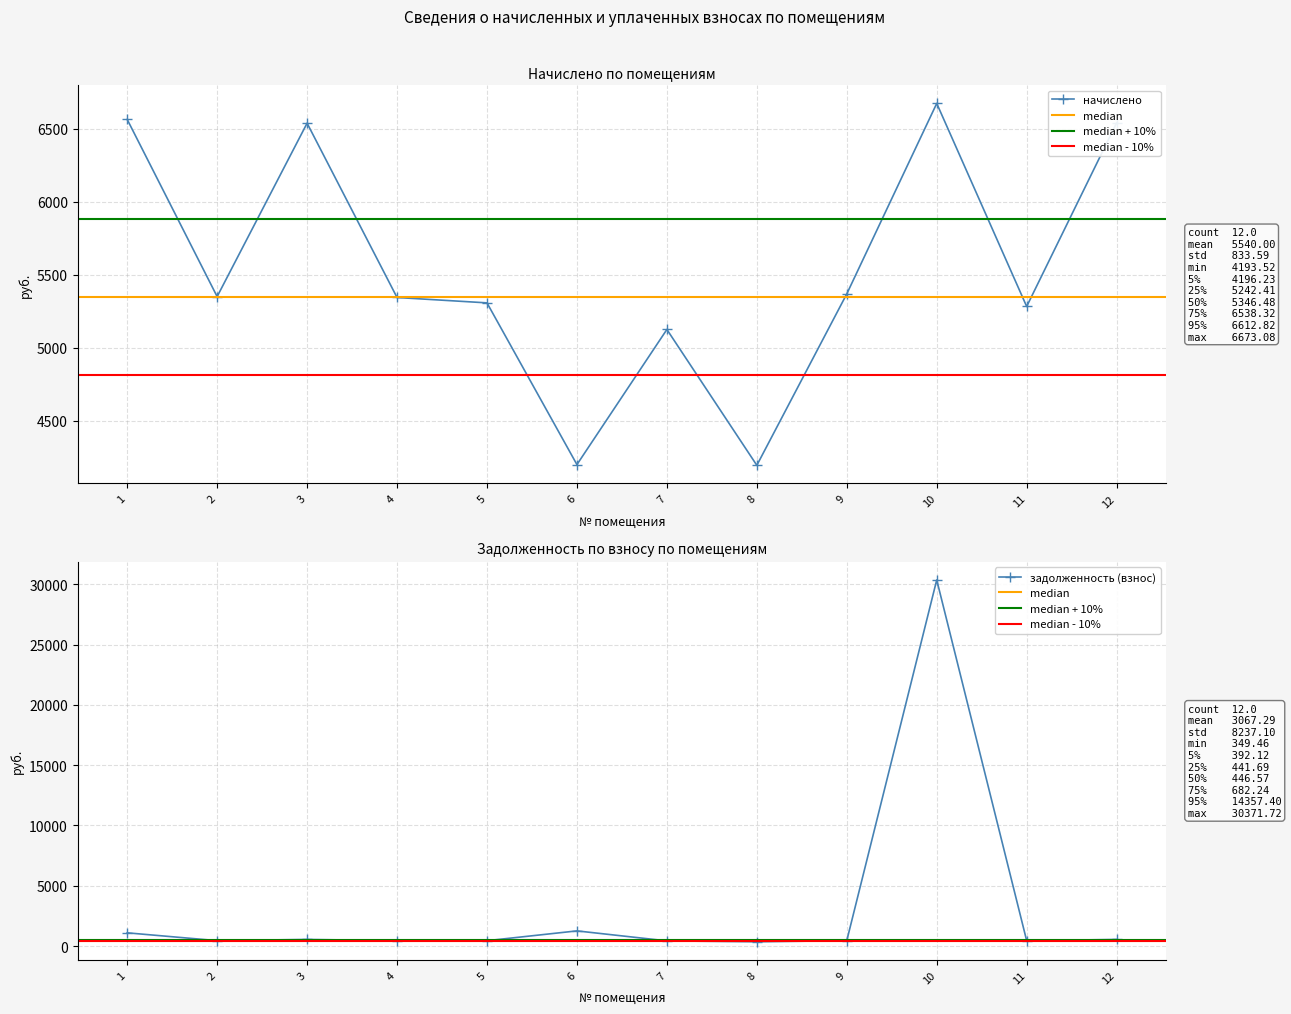

How many values in the задолженность (взнос) series are below 447?

6